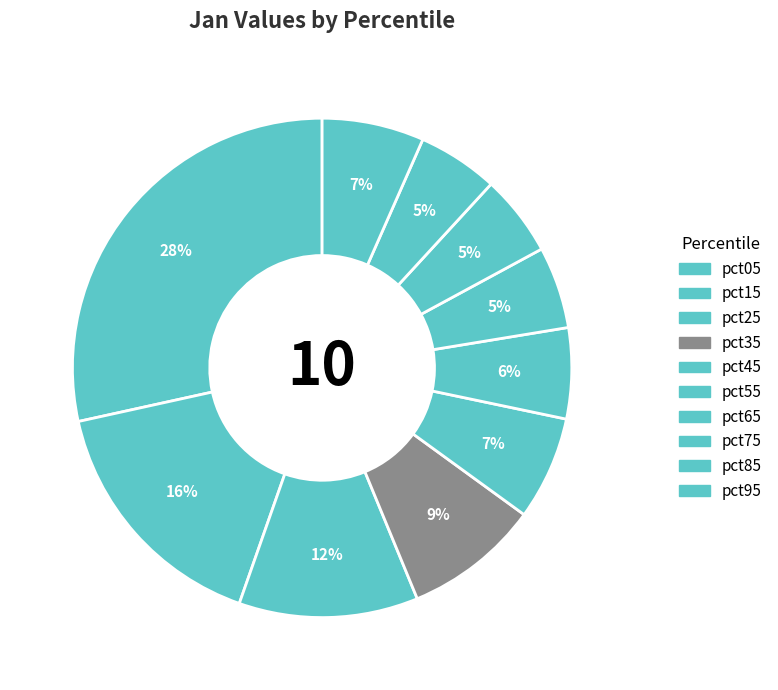

Which category has the smallest portion of the pie?

pct85